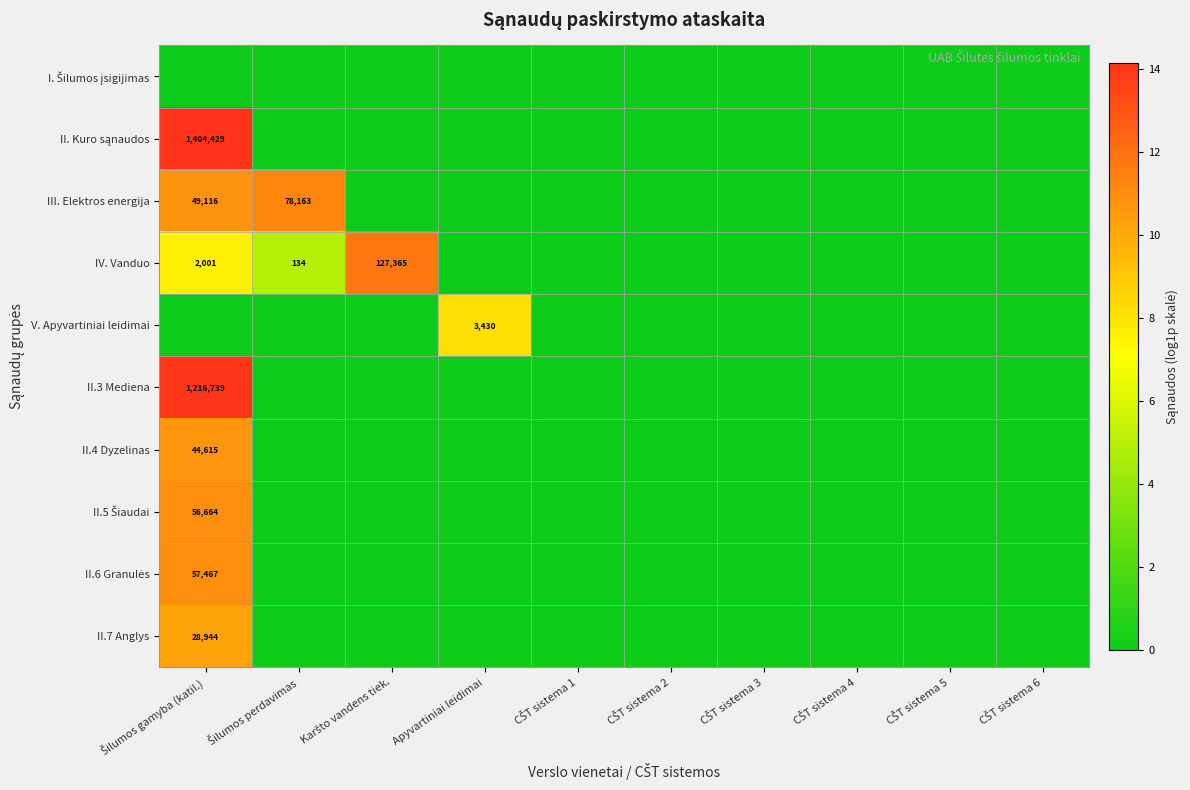

Which series has the widest spread of values?

II. Kuro sąnaudos